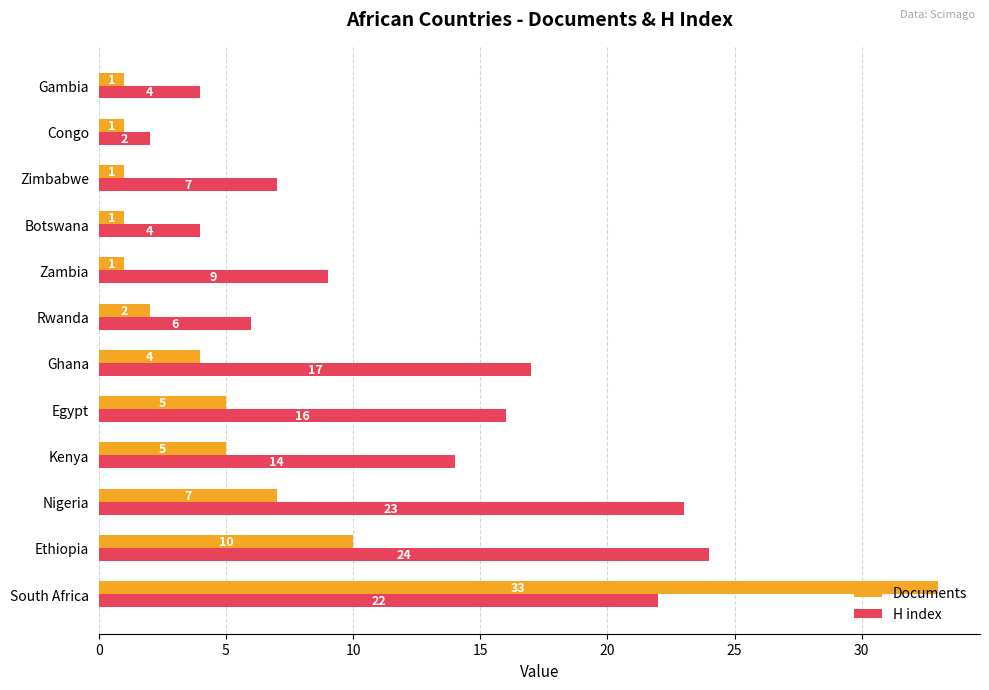

Read the Documents value at Ghana.

4